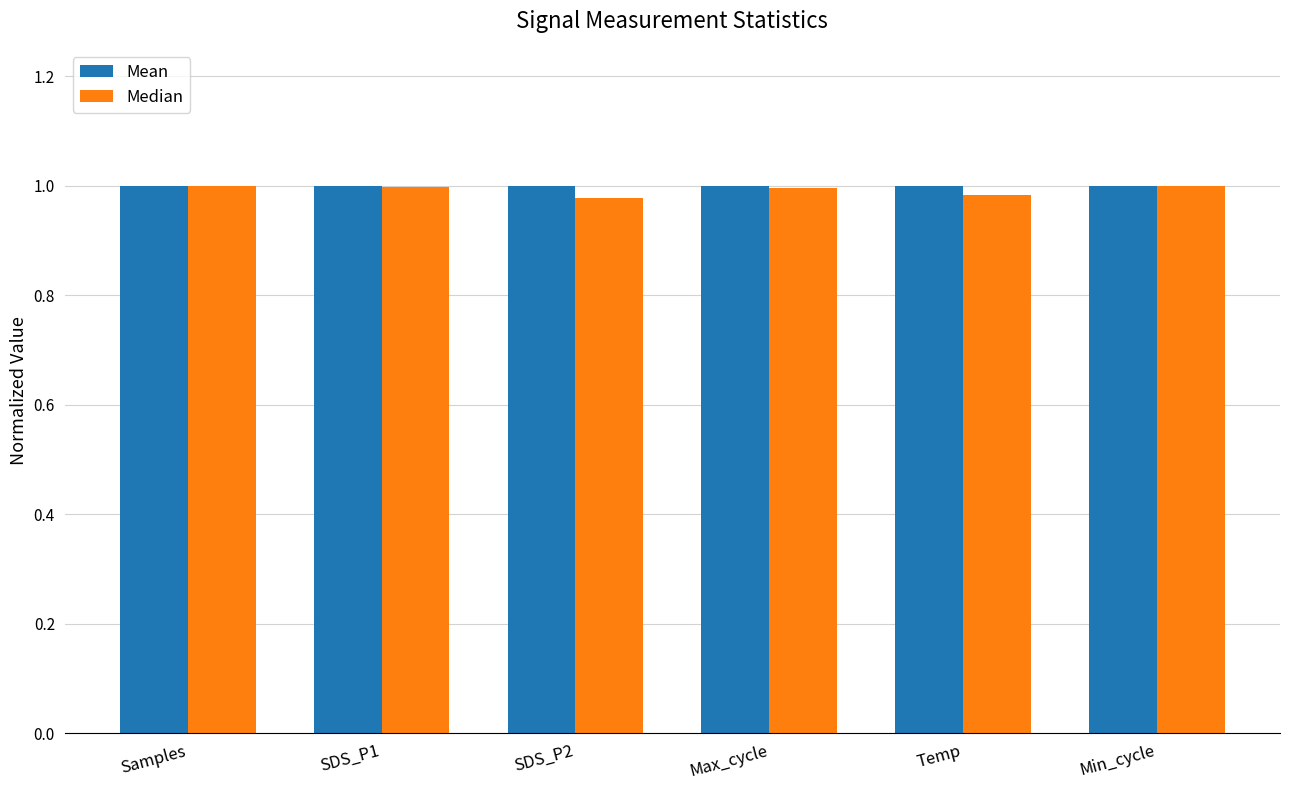

Where is Mean nearest to the value 0?

Samples